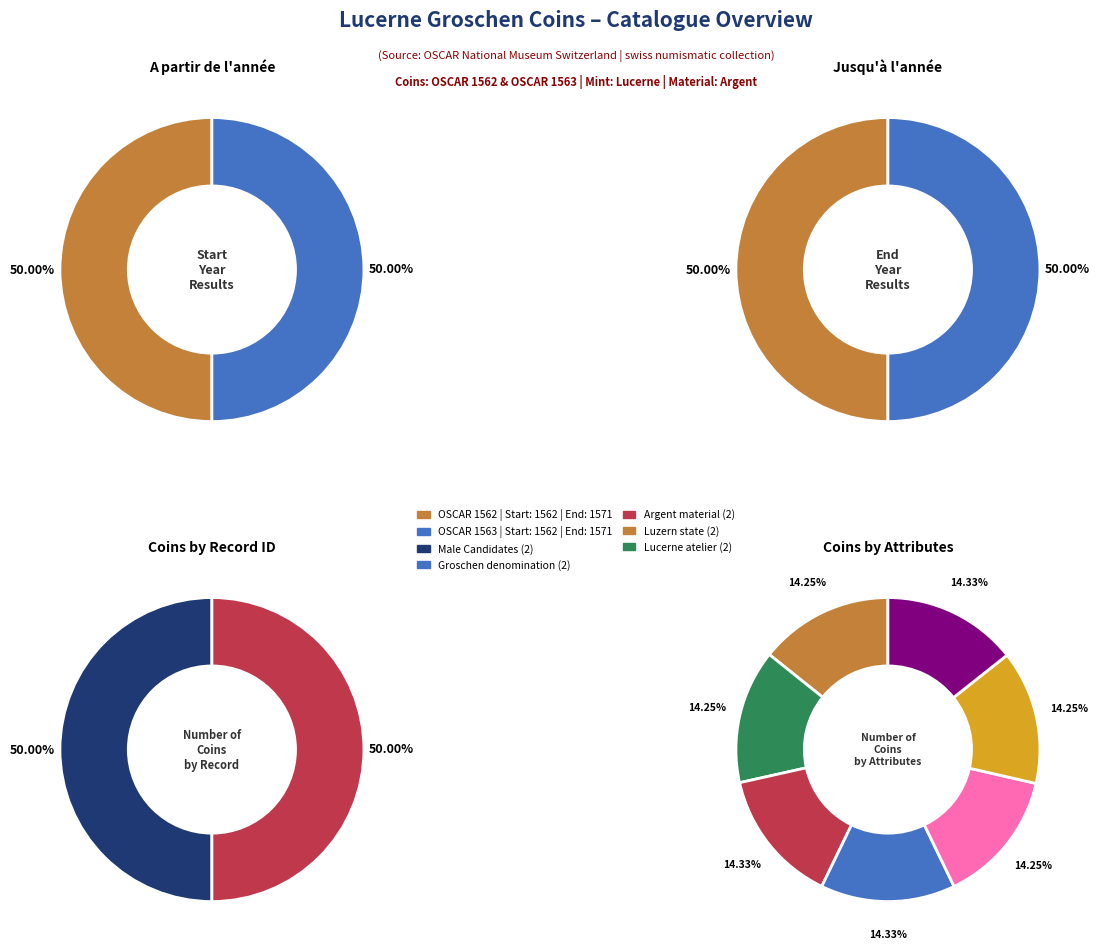

Is it true that OSCAR 1562 is 50% of the pie?

True